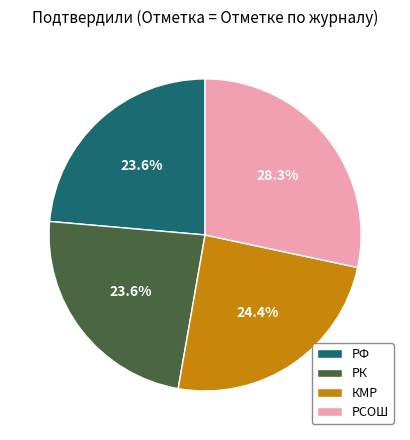

How much of the chart is everything except КМР?

75.6%